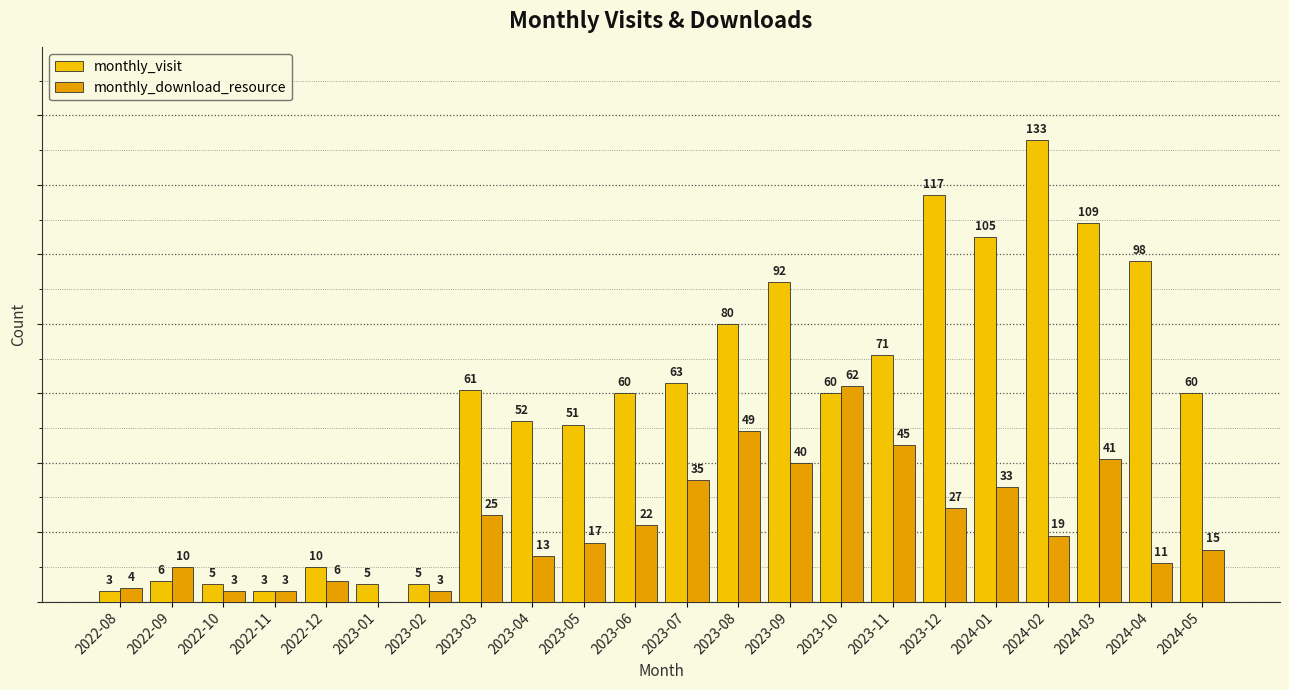

What is the difference between the maximum and second lowest values in the monthly_download_resource series?

59